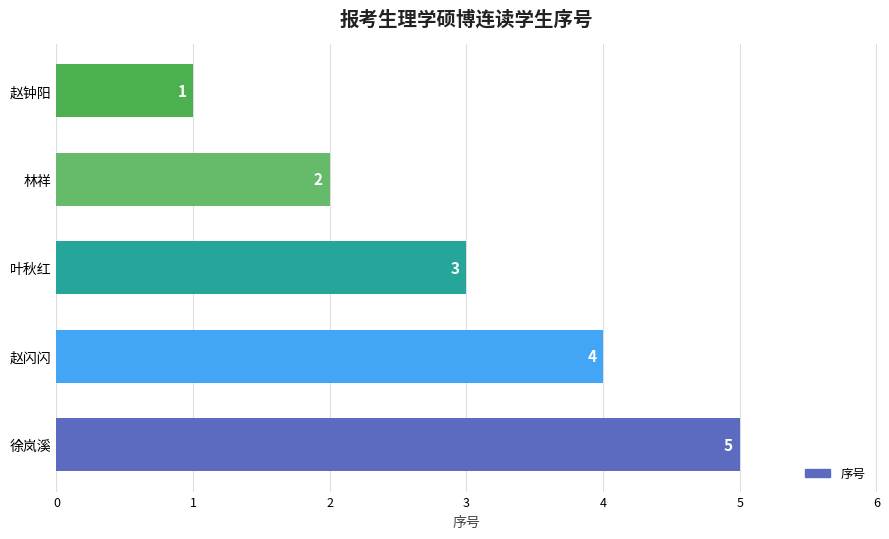

Does the chart contain any negative values?

No